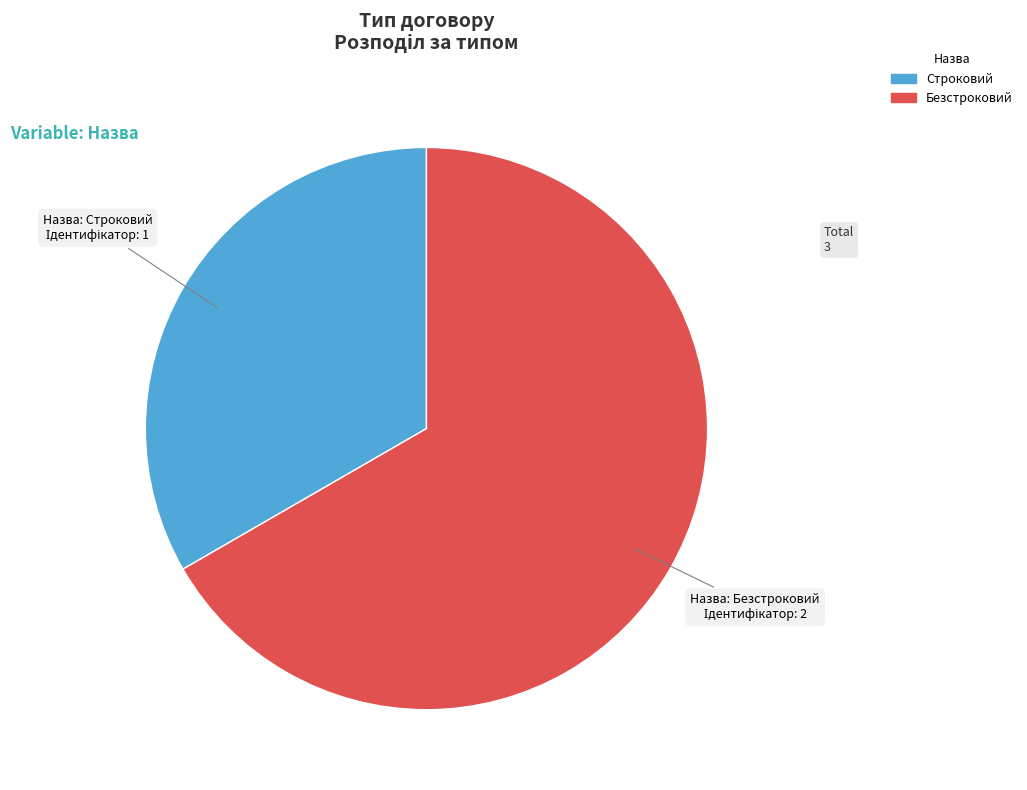

Is there a majority slice in this chart?

Yes